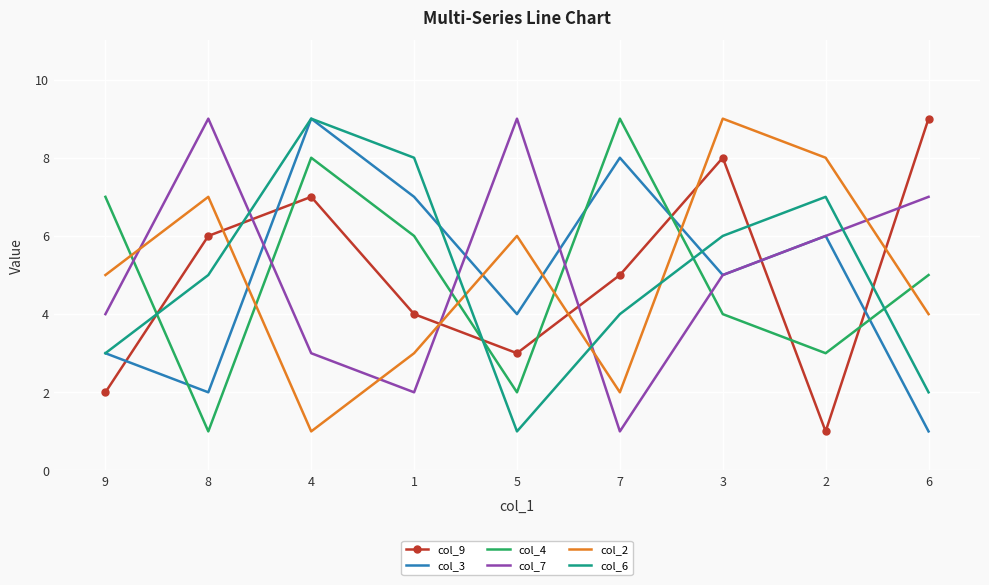

What is the sum of the col_4 values at 3 and 7?

13